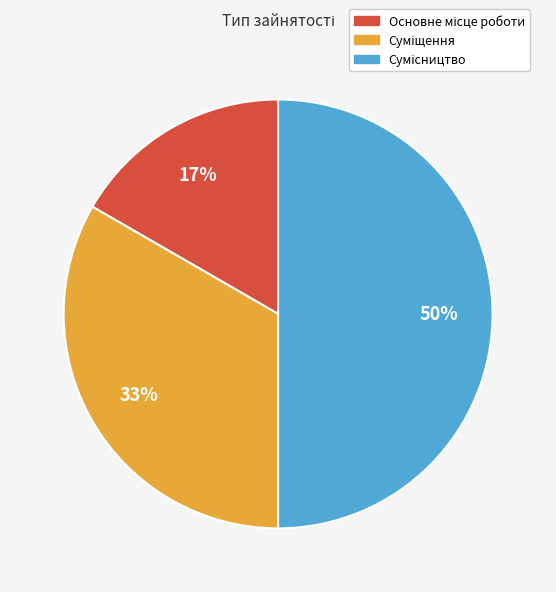

To the nearest percent, what is the average slice percentage?

33%